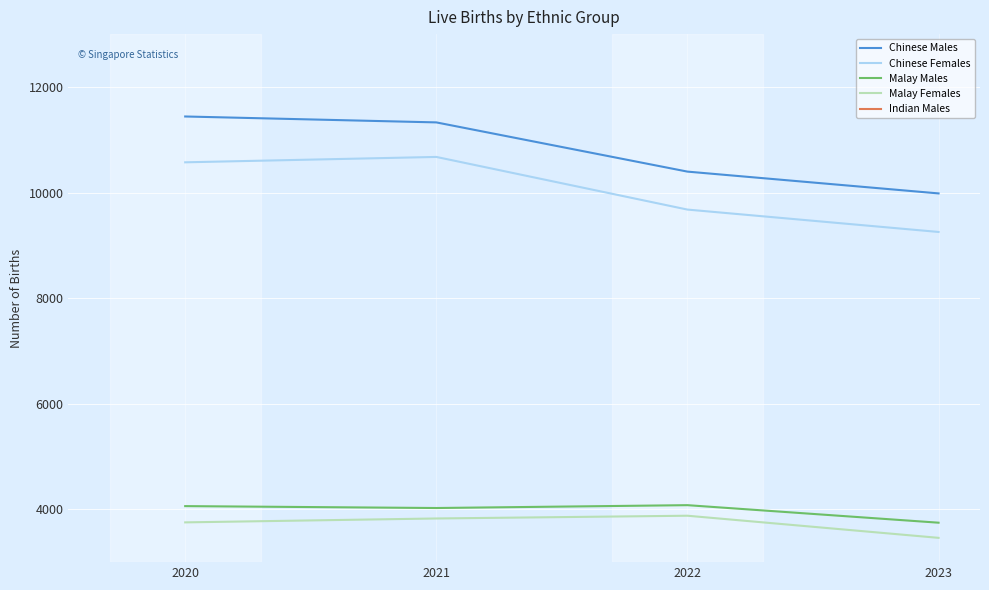

Which category has the highest value in the Chinese Females series?

2021